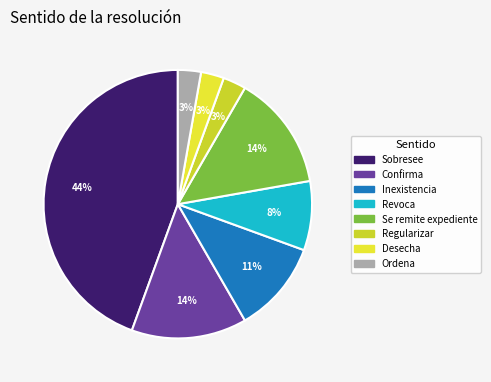

Combined, do Inexistencia and Sobresee account for over 50%?

Yes